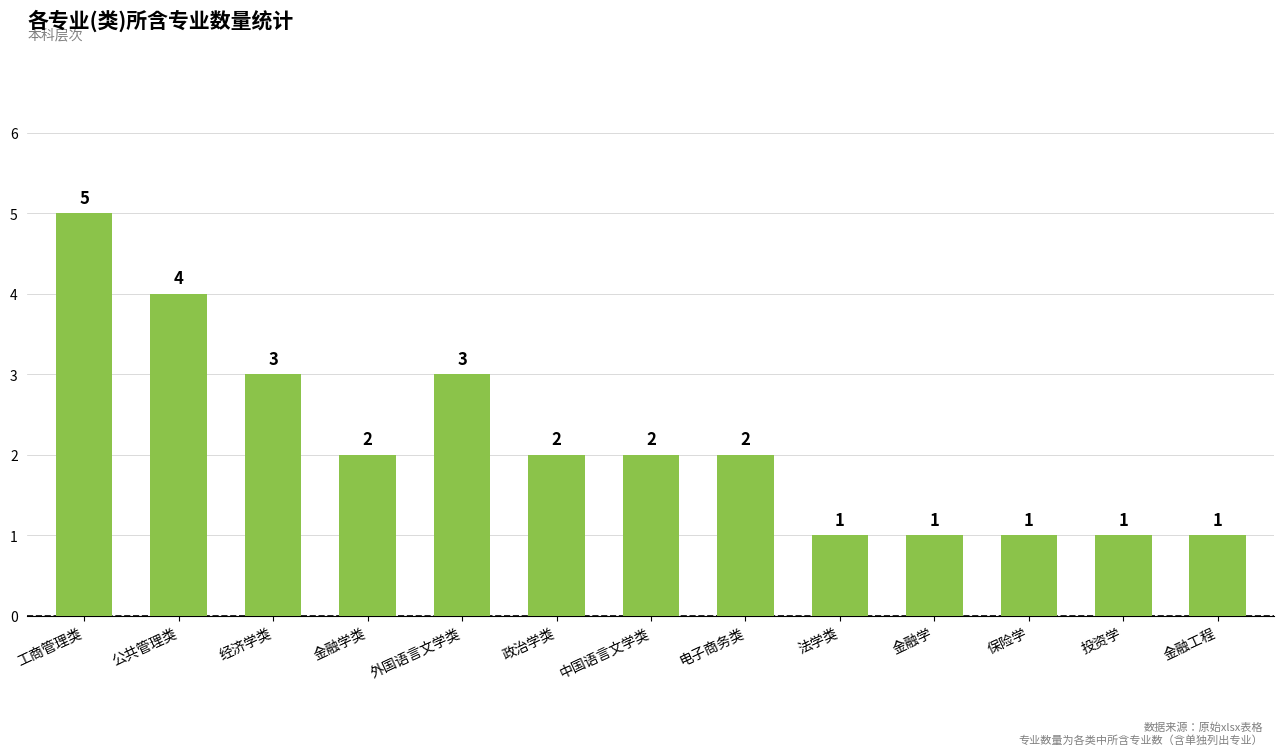

What value does the data have at 外国语言文学类?

3